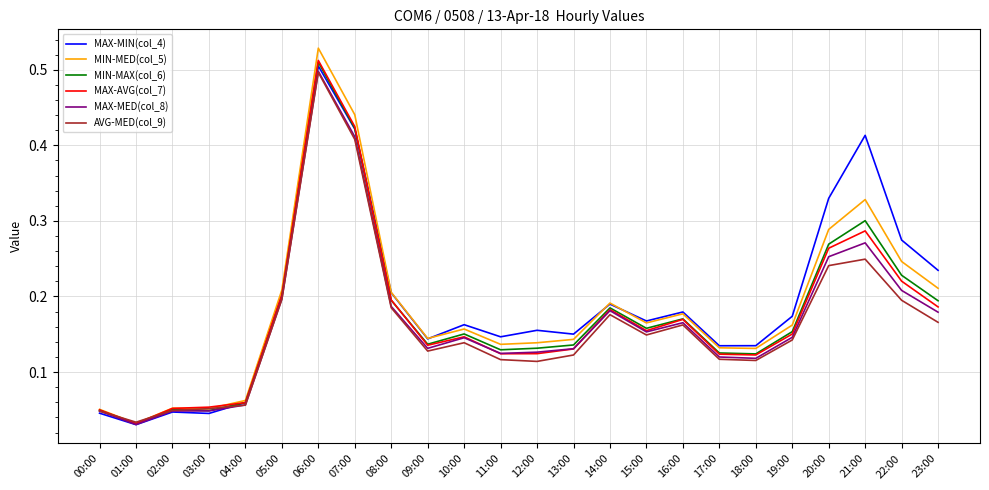

How many lines are shown in the chart?

6